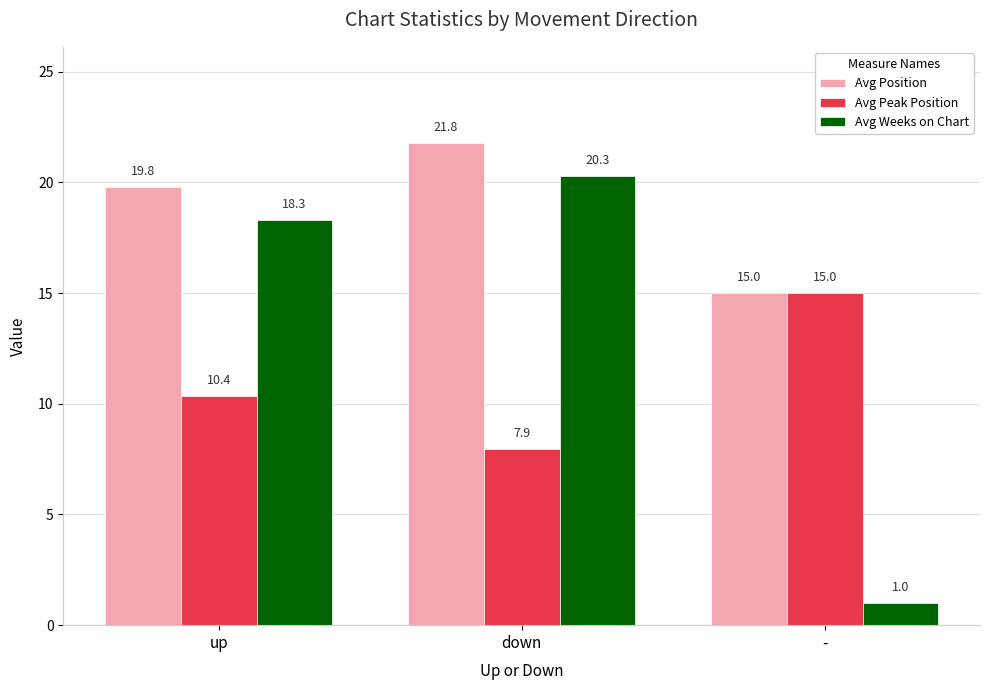

How many Avg Position values are between 15 and 21?

2